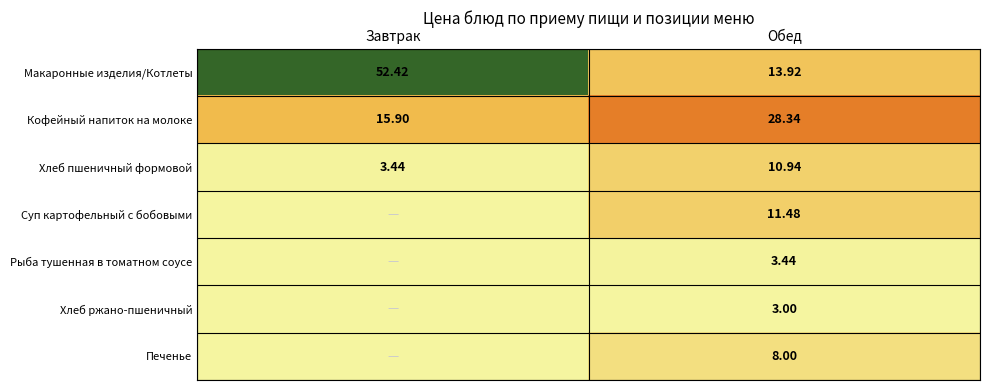

What is the difference between the Кофейный напиток на молоке values at Обед and Завтрак?

12.4